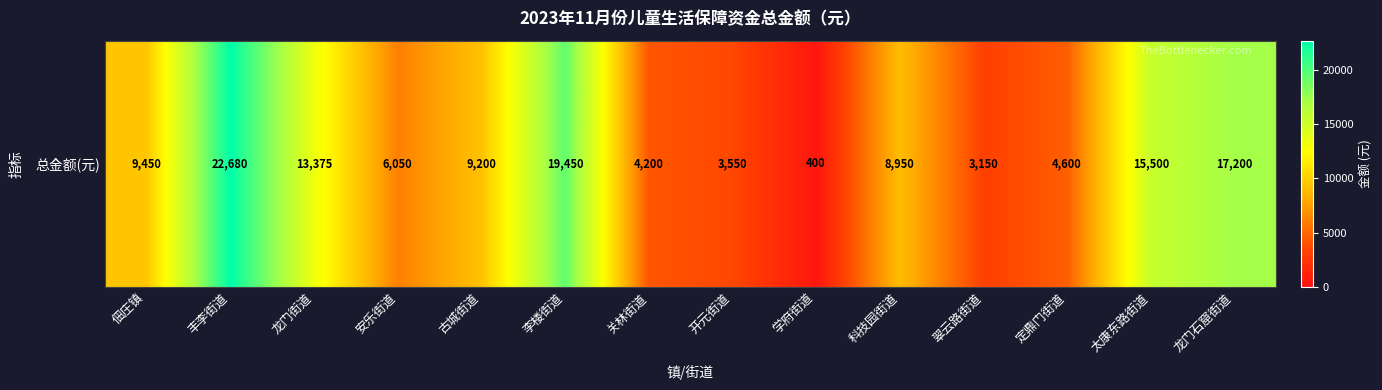

Reading right to left, transcribe all the data shown in this chart.

龙门石窟街道=17200	太康东路街道=15500	定鼎门街道=4600	翠云路街道=3150	科技园街道=8950	学府街道=400	开元街道=3550	关林街道=4200	李楼街道=19450	古城街道=9200	安乐街道=6050	龙门街道=13375	丰李街道=22680	佃庄镇=9450